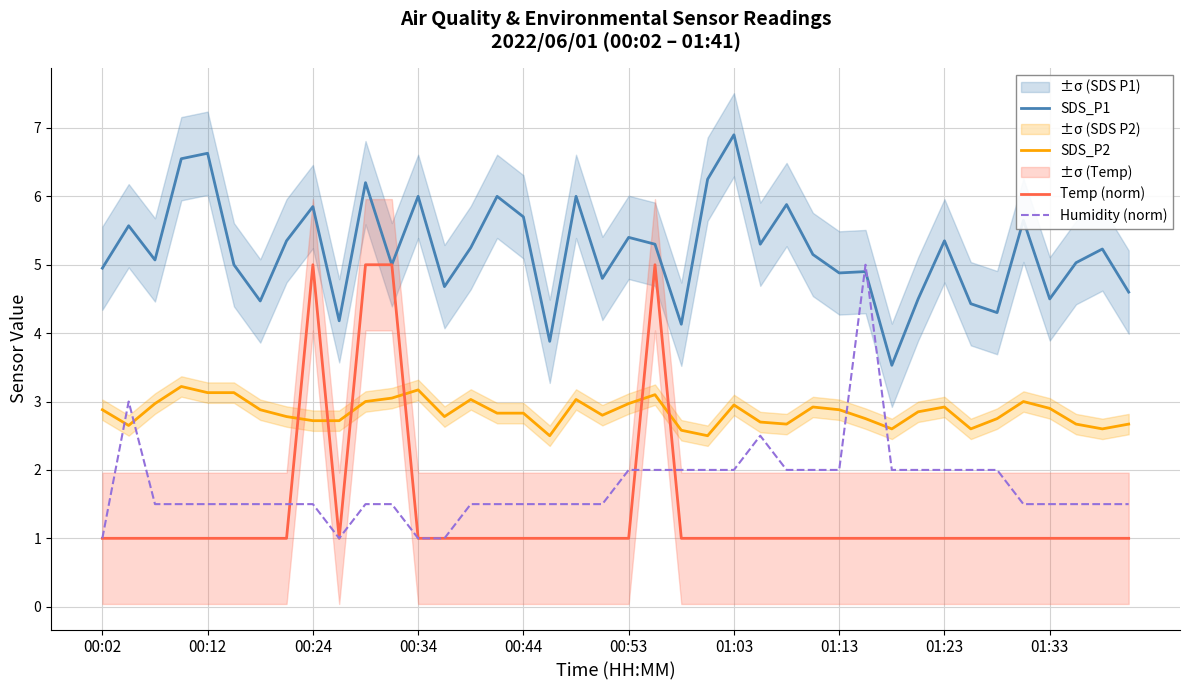

Rank the series at 31 from highest to lowest value.

SDS_P1, SDS_P2, Humidity (norm), Temp (norm)